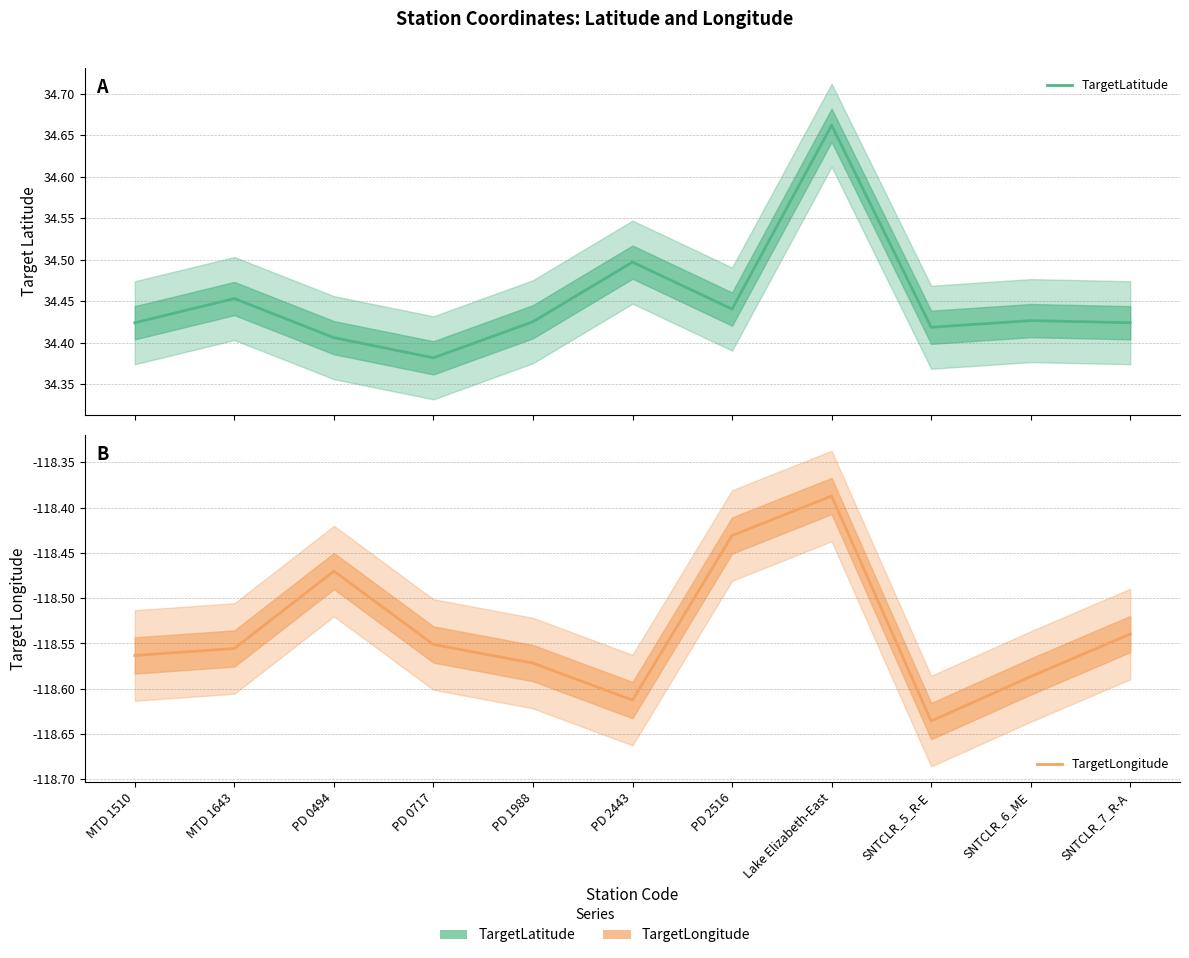

True or false: TargetLatitude and TargetLongitude cross at least once.

False